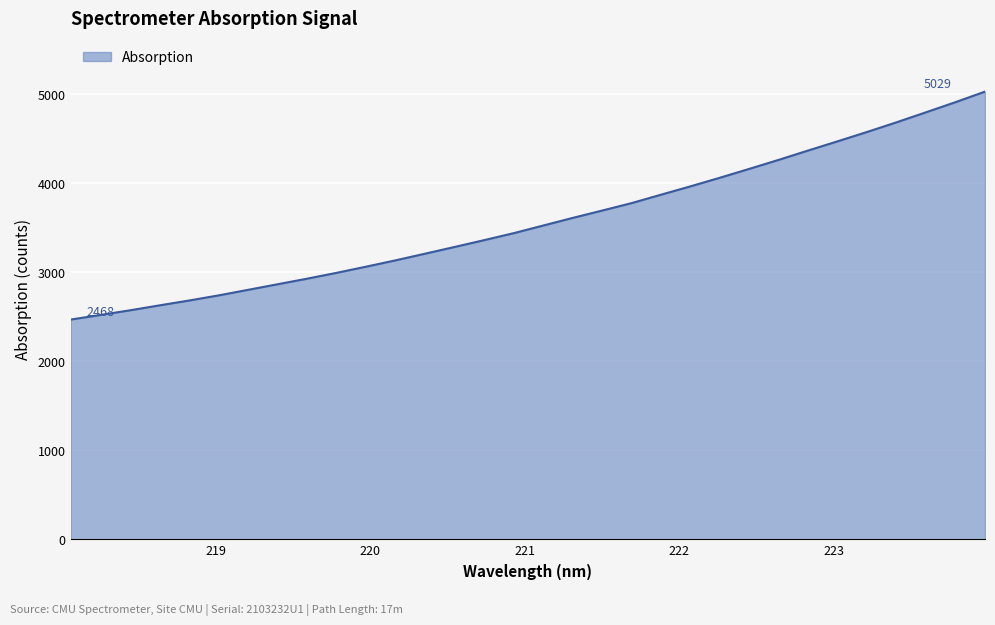

What is the maximum value shown in the chart?

5028.6